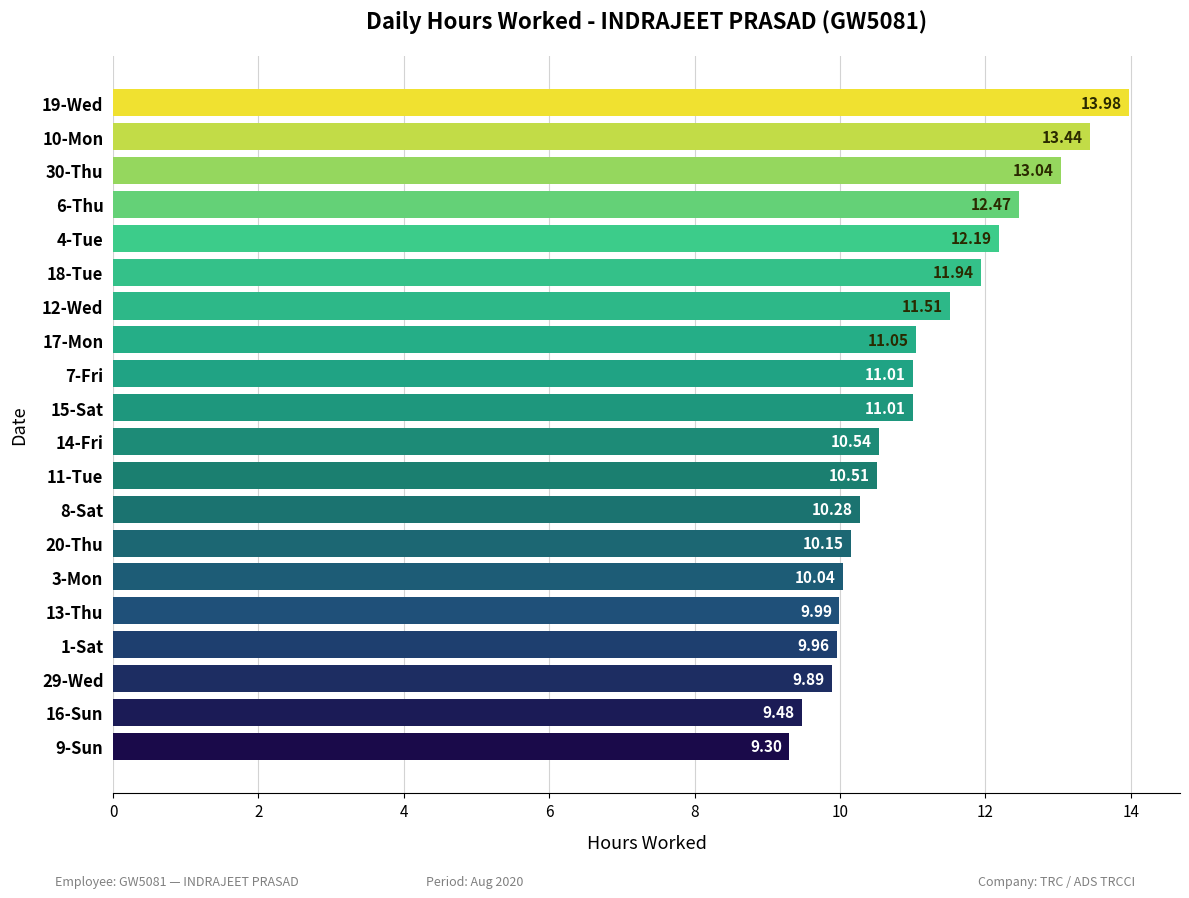

What is the difference between the second highest and minimum values?

4.1